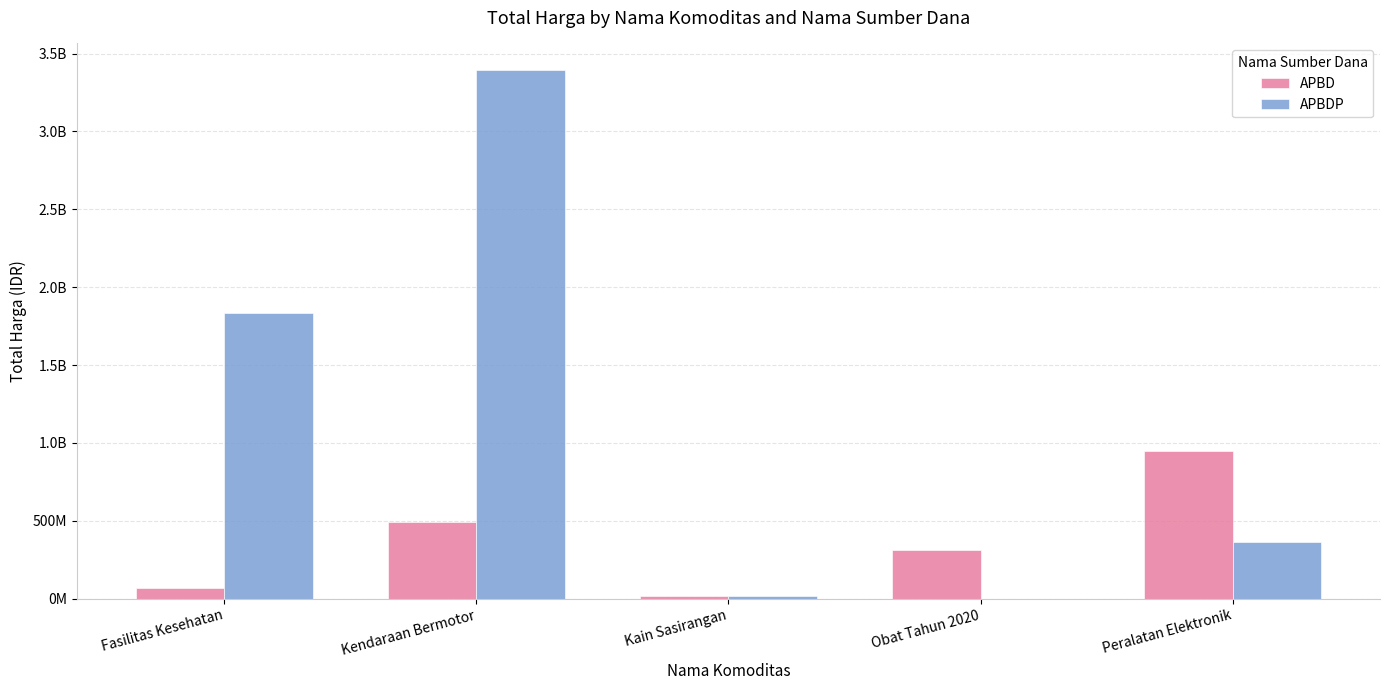

What are all the series names shown in the legend?

APBD, APBDP